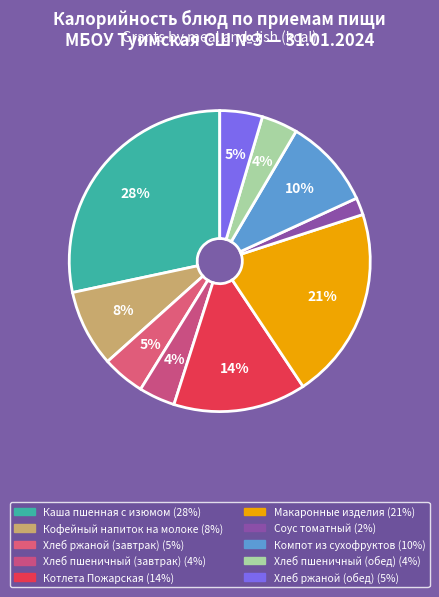

Rank the categories by value from highest to lowest.

Каша пшенная с изюмом, Макаронные изделия, Котлета Пожарская, Компот из сухофруктов, Кофейный напиток на молоке, Хлеб ржаной (завтрак), Хлеб ржаной (обед), Хлеб пшеничный (завтрак), Хлеб пшеничный (обед), Соус томатный